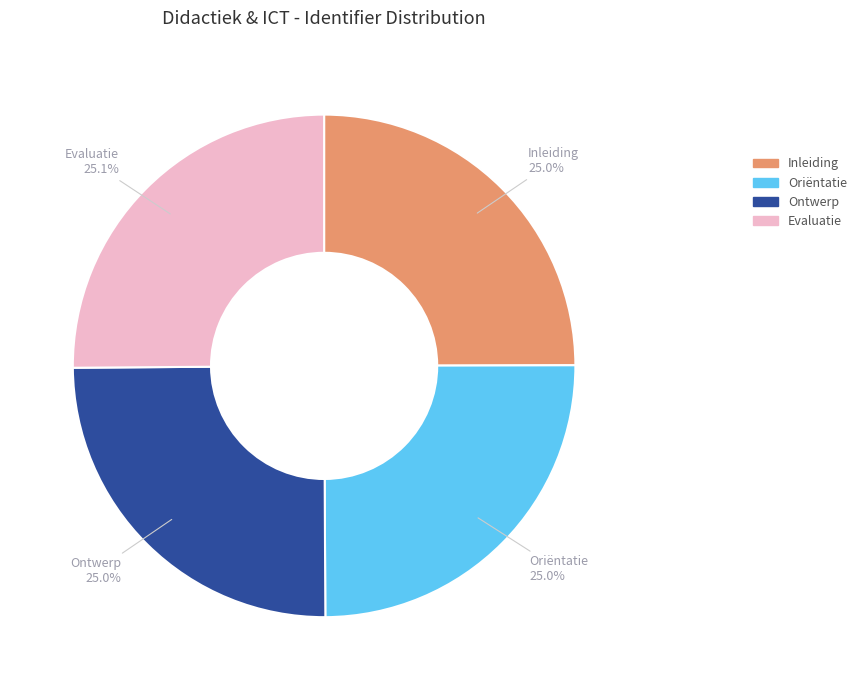

What percentage is NOT represented by Ontwerp?

75.0%